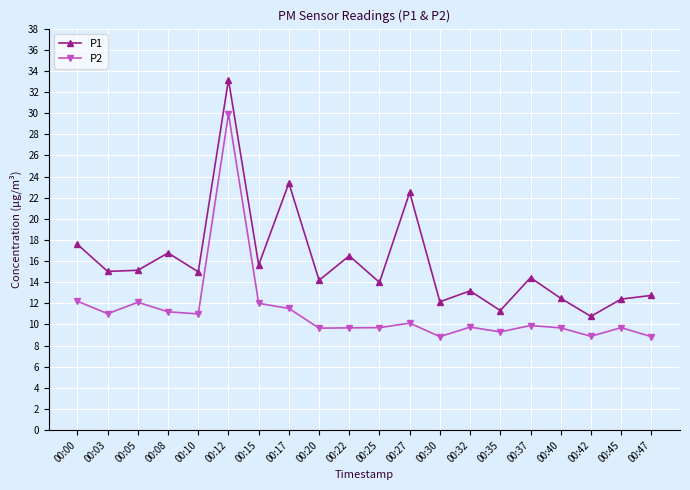

True or false: P2 and P1 cross at least once.

False